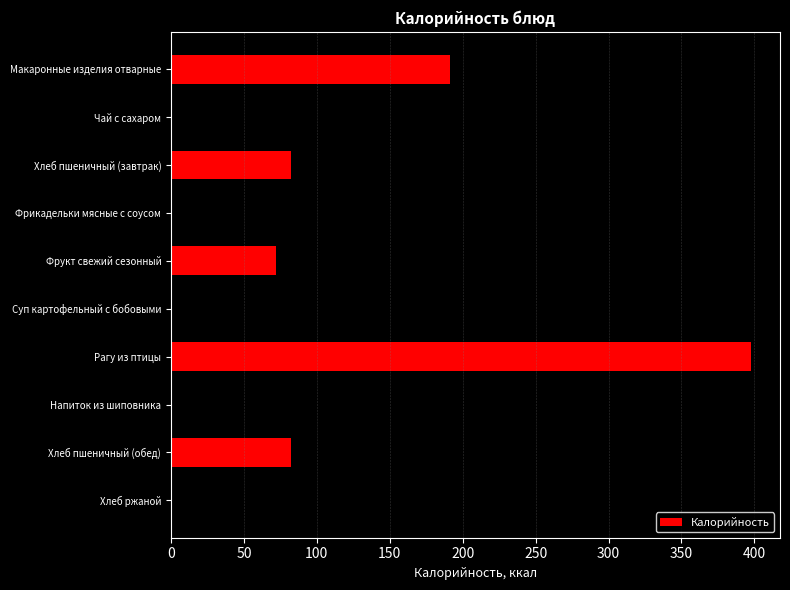

At which category does the chart reach its minimum across all series?

Чай с сахаром